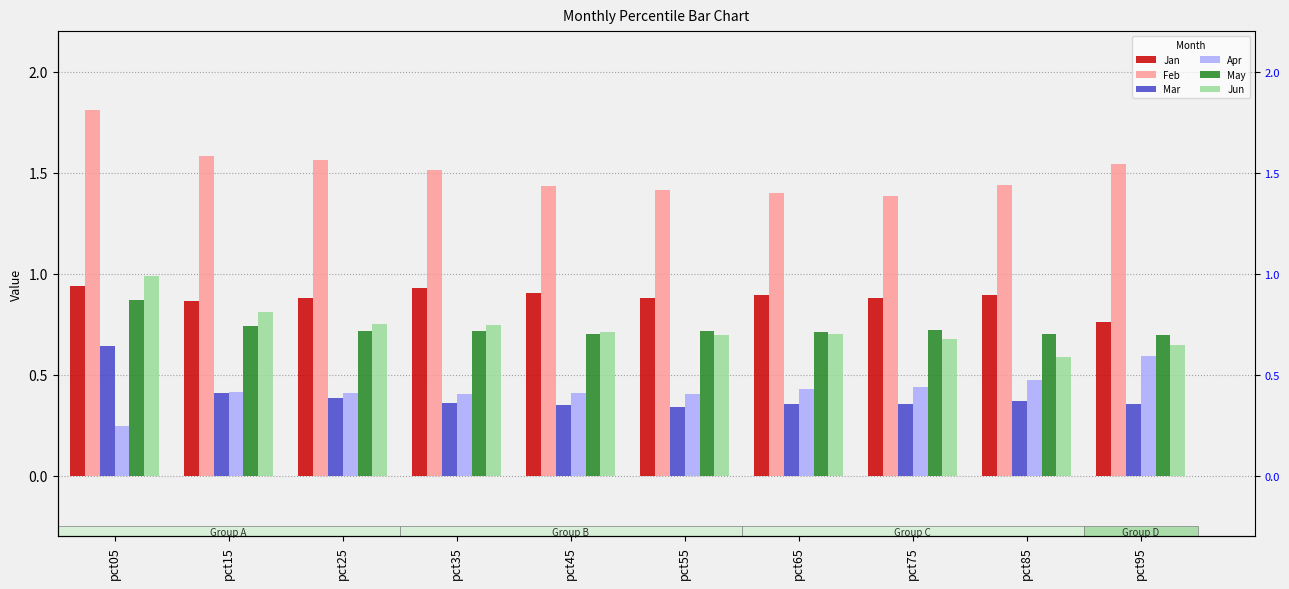

Rank the series by their maximum value, from highest to lowest.

Feb, Jun, Jan, May, Mar, Apr